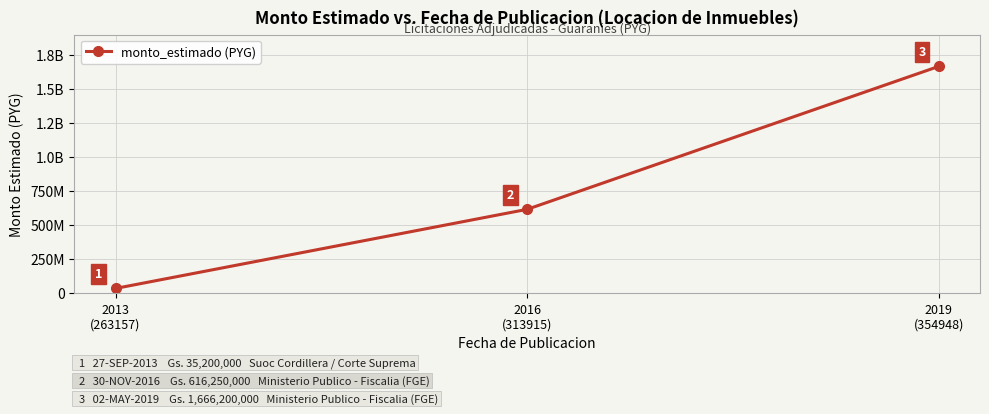

List the labels in order of value, largest first.

2019
(354948), 2016
(313915), 2013
(263157)